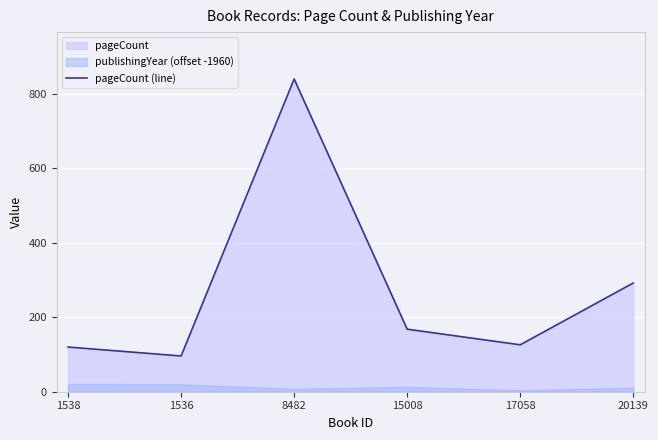

How many interior local valleys (lower than both neighbors) does the data have?

2